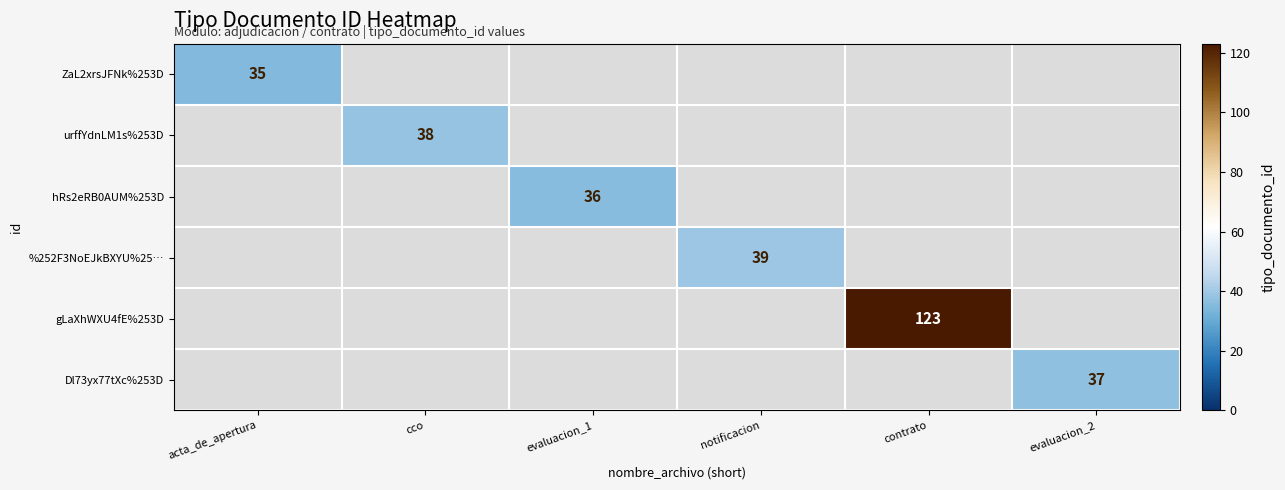

Is the value of gLaXhWXU4fE%253D at contrato greater than the value of %252F3NoEJkBXYU%25… at notificacion?

Yes